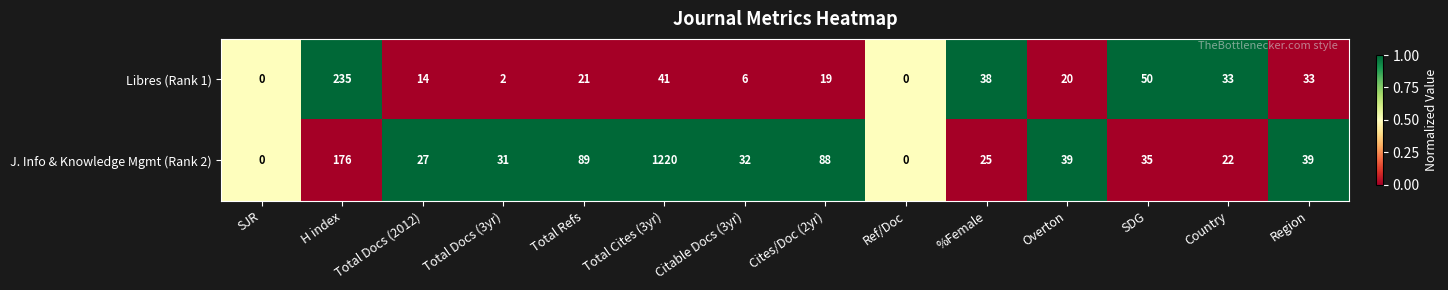

List the series in order of their peak value, lowest first.

Libres (Rank 1), J. Info & Knowledge Mgmt (Rank 2)